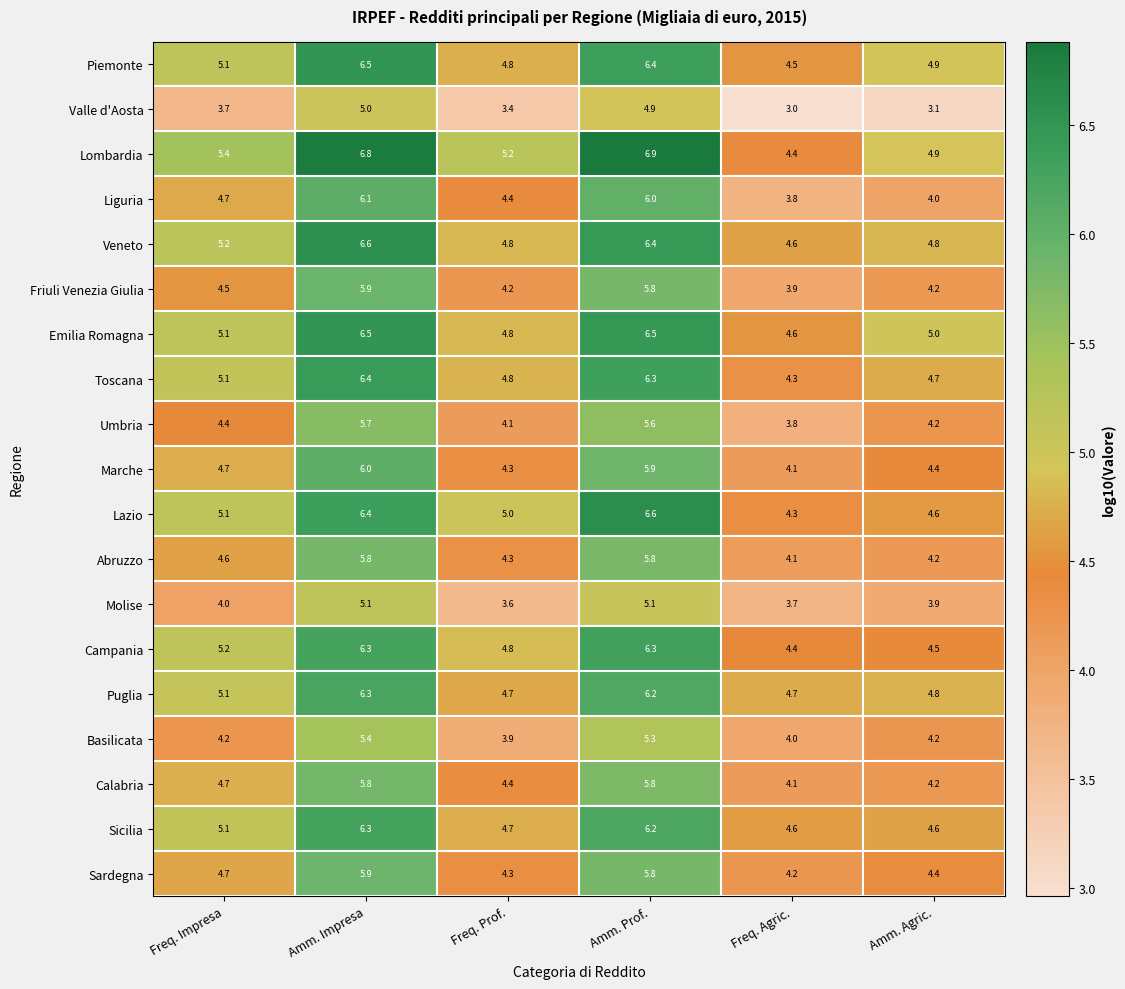

What is the maximum value shown in the chart?

6.9